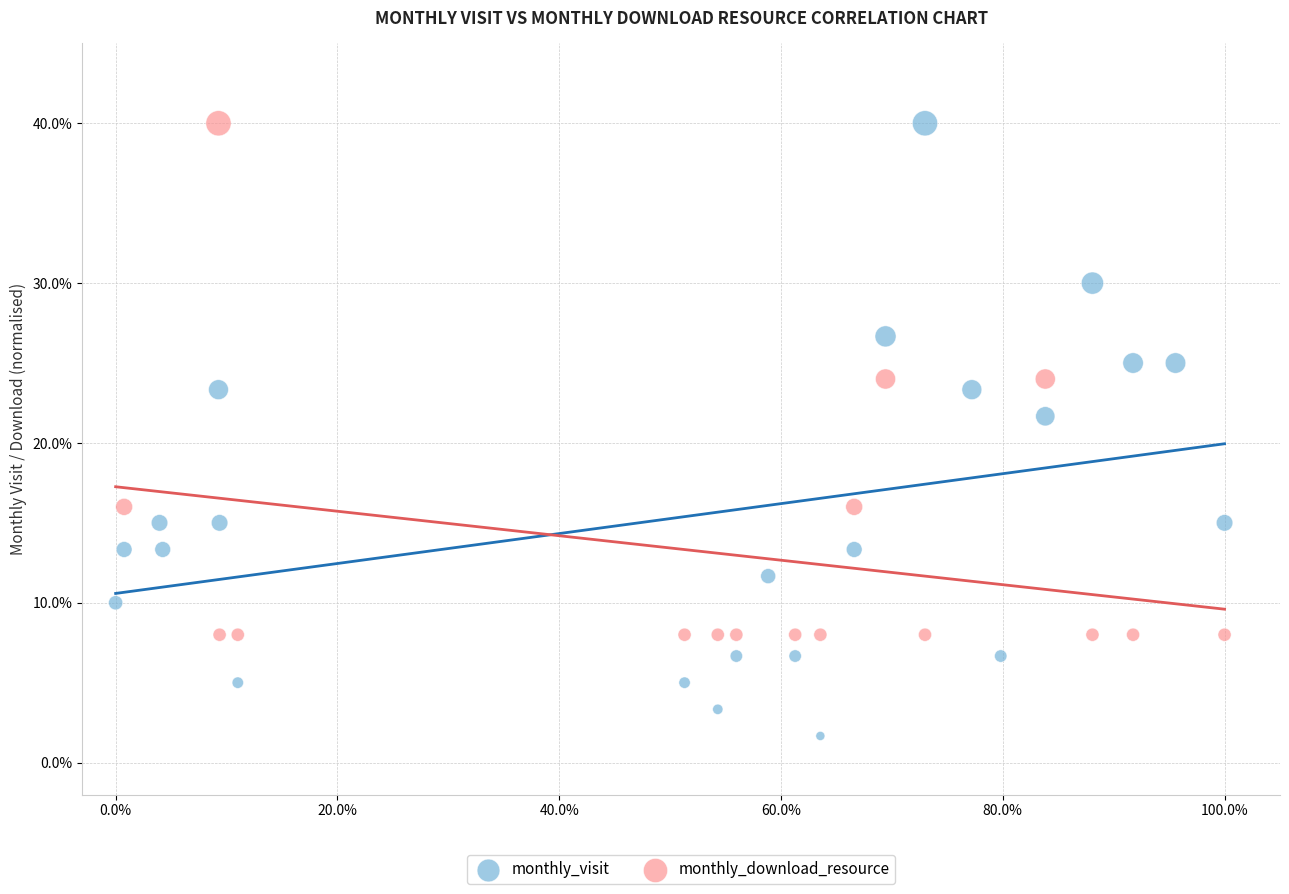

Which series contains the lowest Y value?

monthly_visit